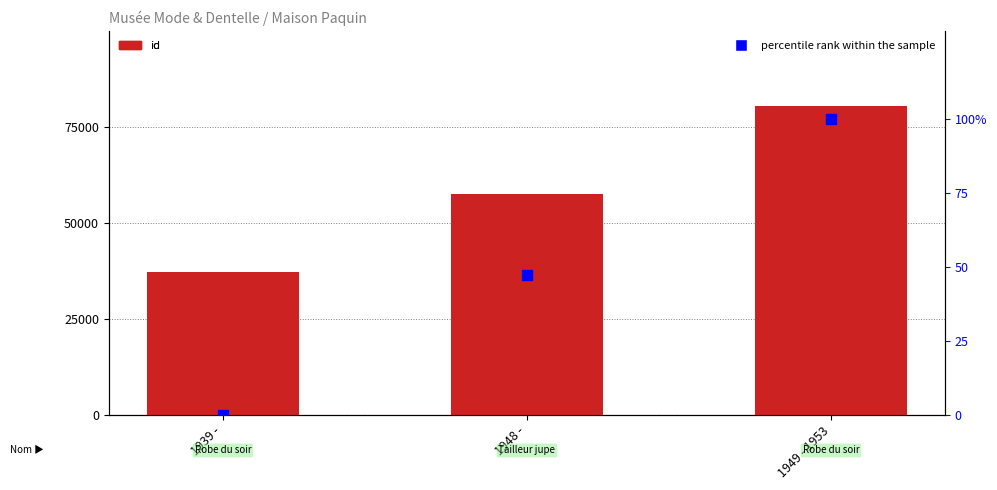

Which series reaches the maximum Y coordinate?

id